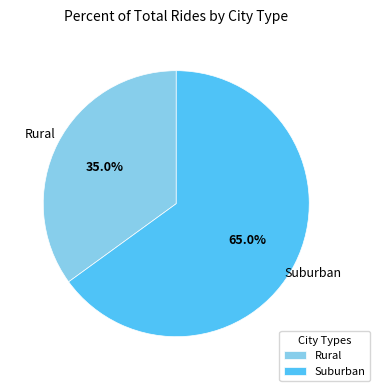

Is there a majority slice in this chart?

Yes